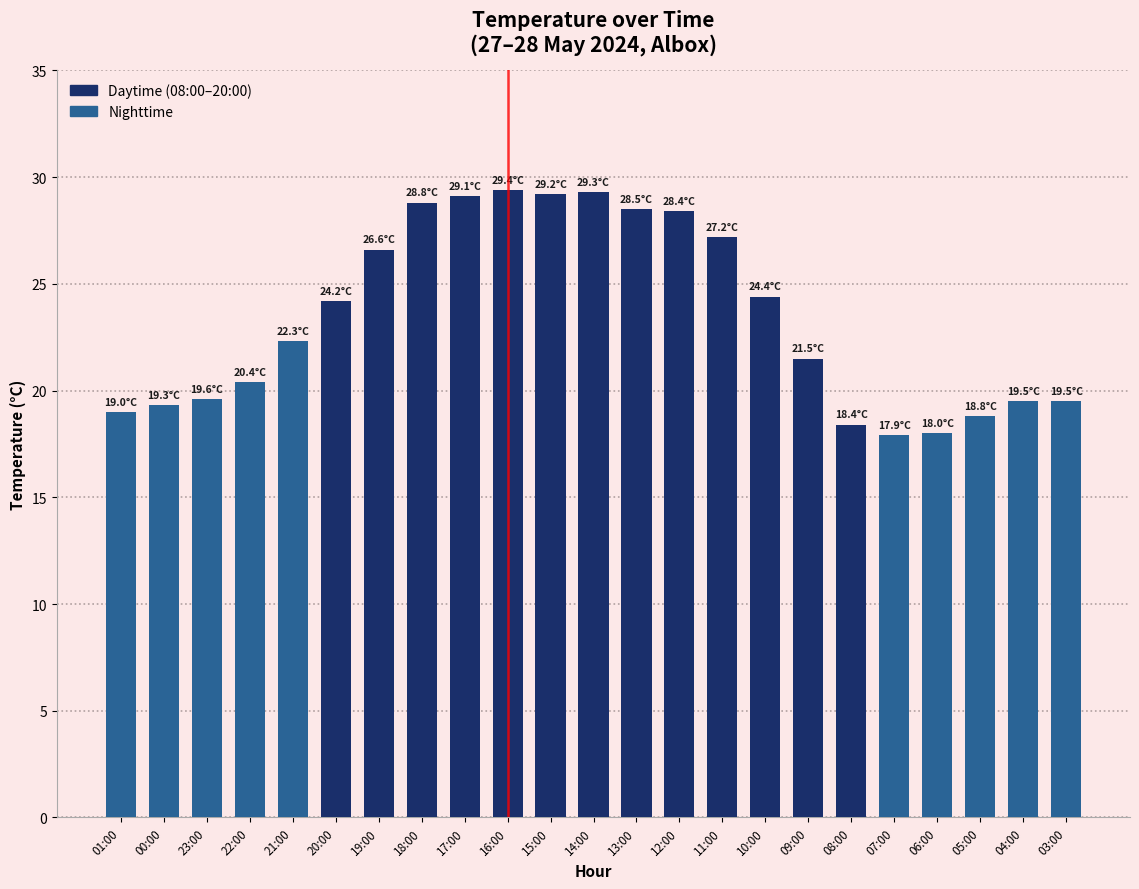

What is the sum of all values?

539.3